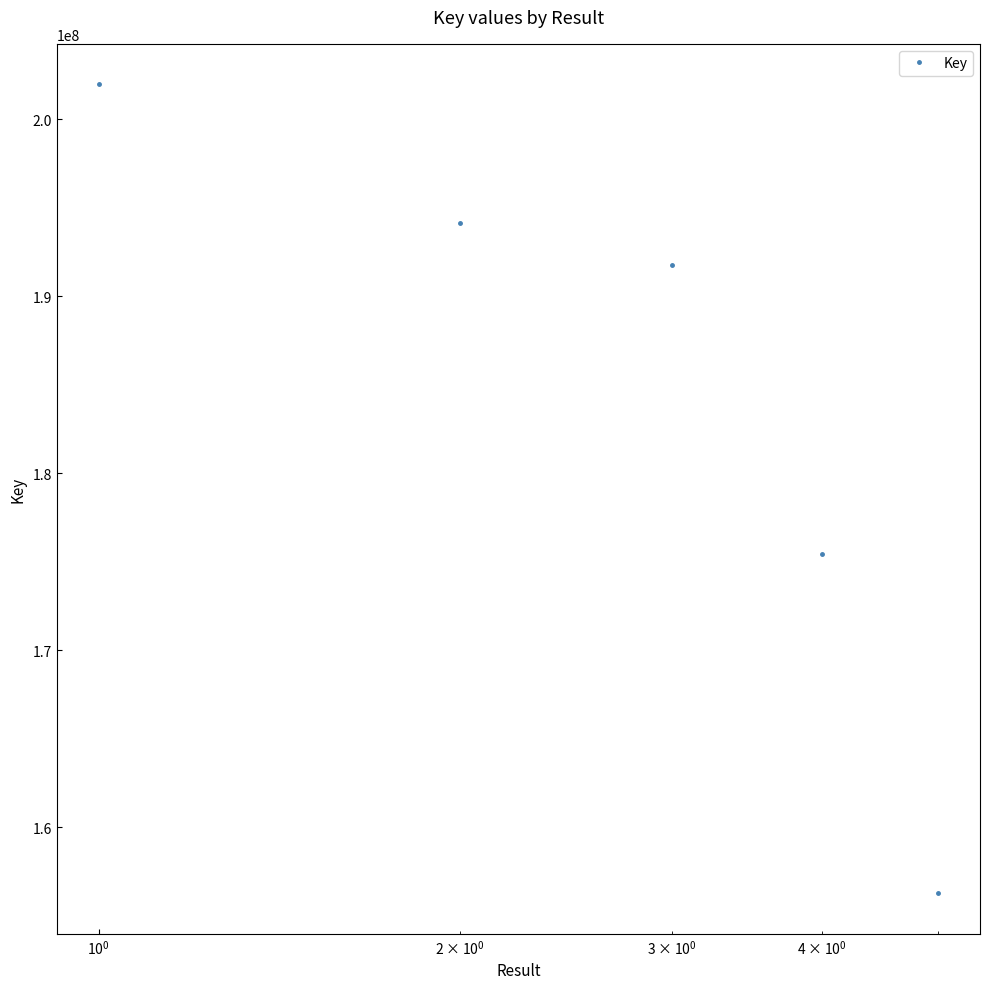

What is the greatest value displayed?

201962166